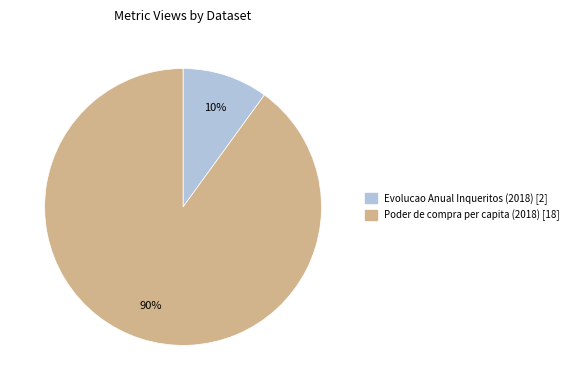

To the nearest percent, what is the difference between the largest and smallest slice percentages?

80%